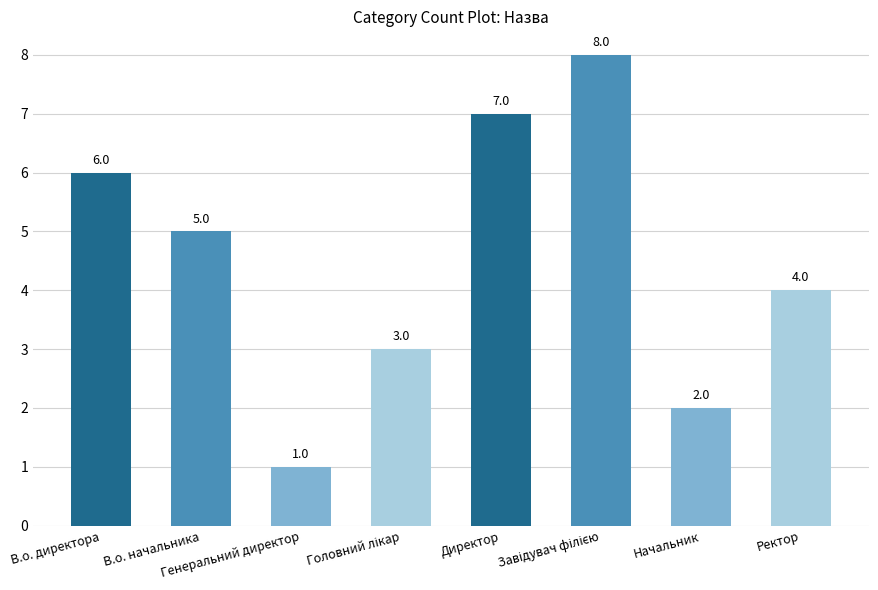

What is the maximum value shown in the chart?

8